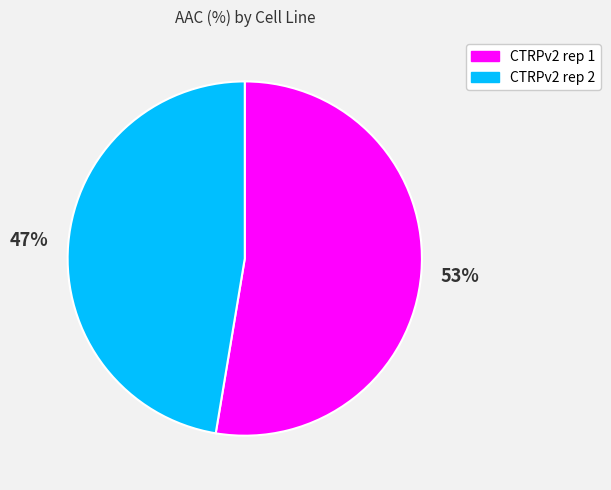

Count the number of slices in the pie.

2